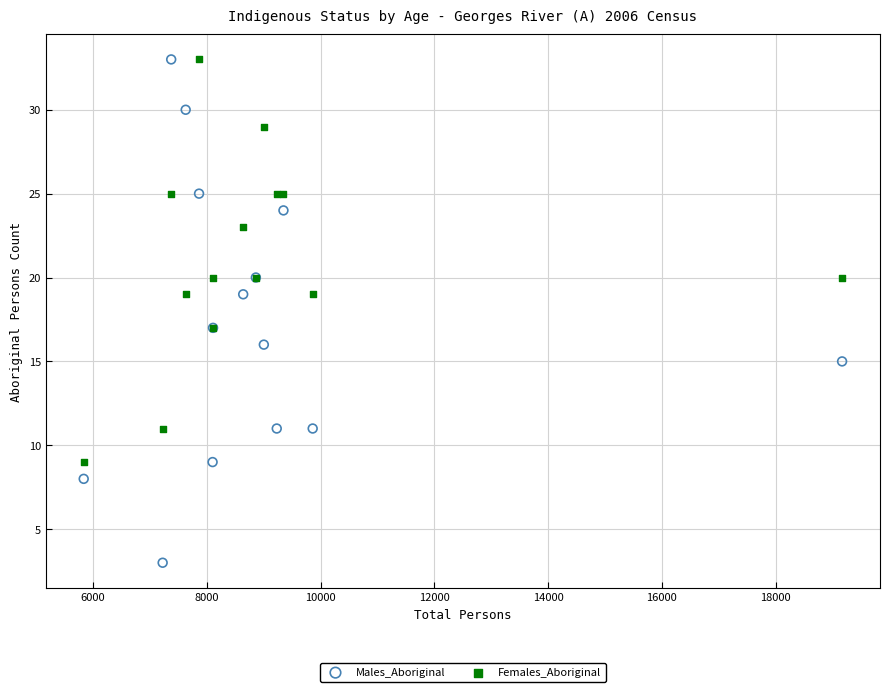

Which series has the largest Y range (max minus min)?

Males_Aboriginal